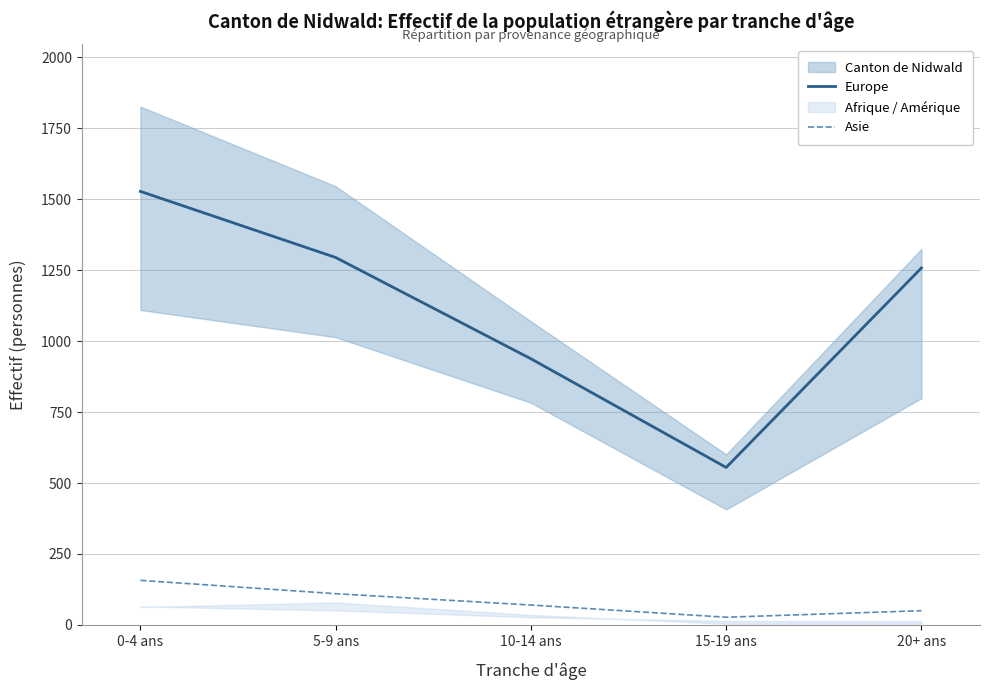

Reading left to right, extract all data points from this chart.

Europe: 0-4 ans=1528	5-9 ans=1295	10-14 ans=938	15-19 ans=555	20+ ans=1258
Asie: 0-4 ans=157	5-9 ans=110	10-14 ans=70	15-19 ans=27	20+ ans=50